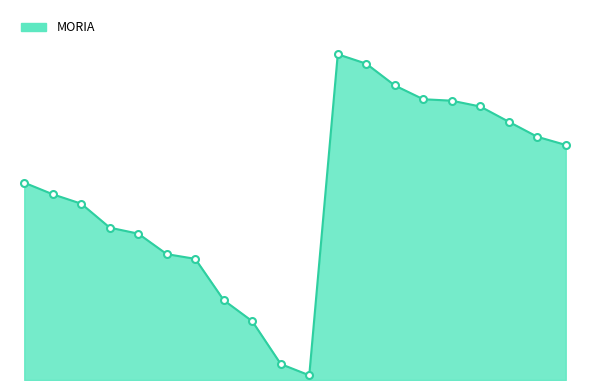

How many interior local peaks (higher than both neighbors) does the data have?

1